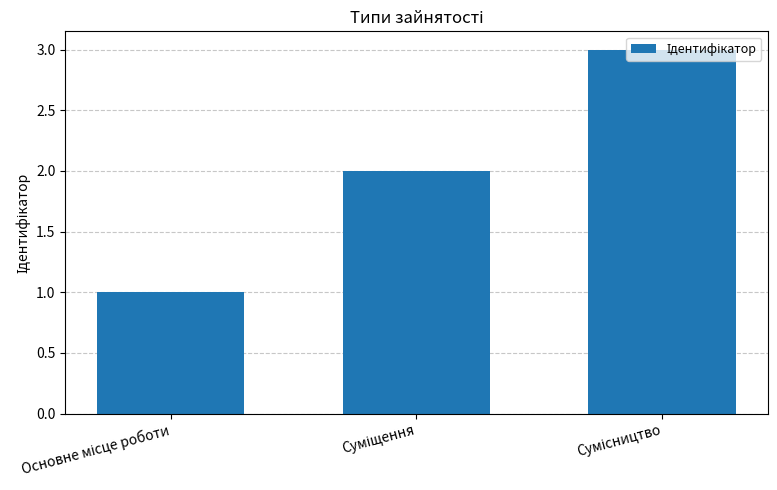

Does the chart contain any negative values?

No